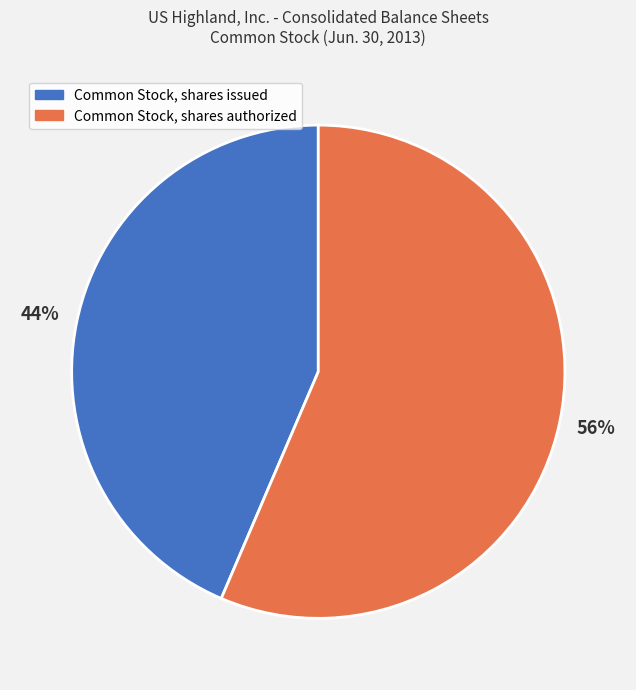

Which slice is the largest?

Common Stock, shares authorized